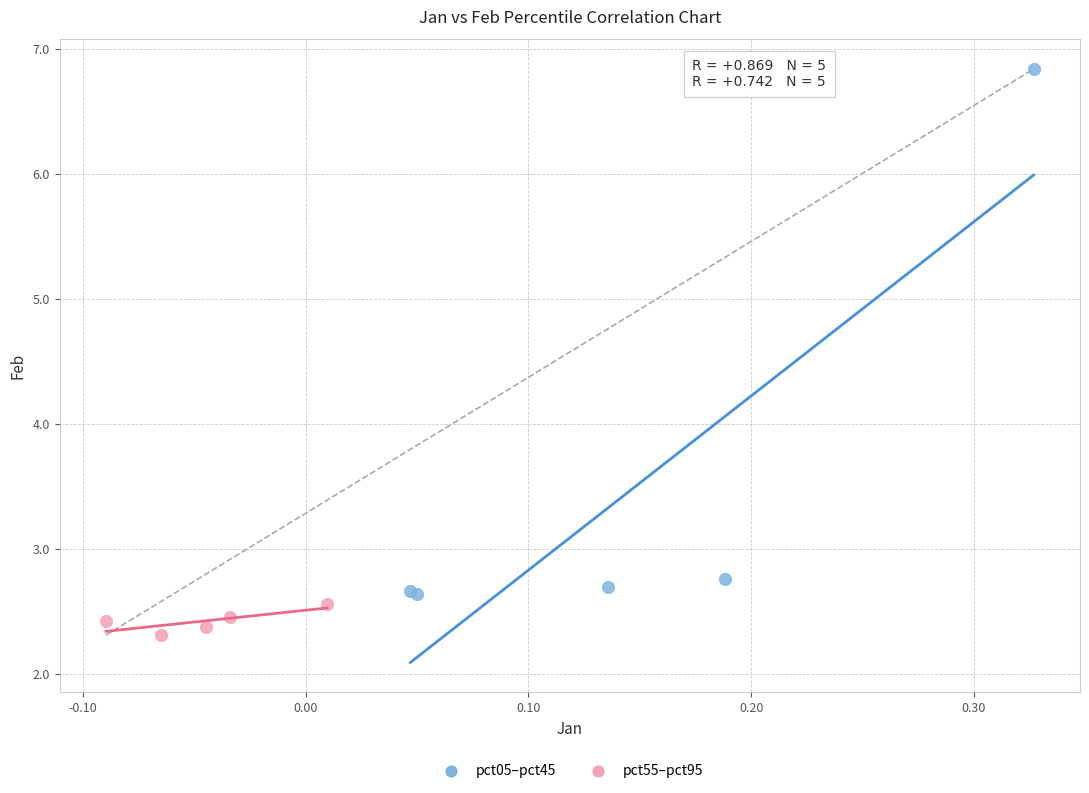

Which series has the widest spread of Y values?

pct05–pct45